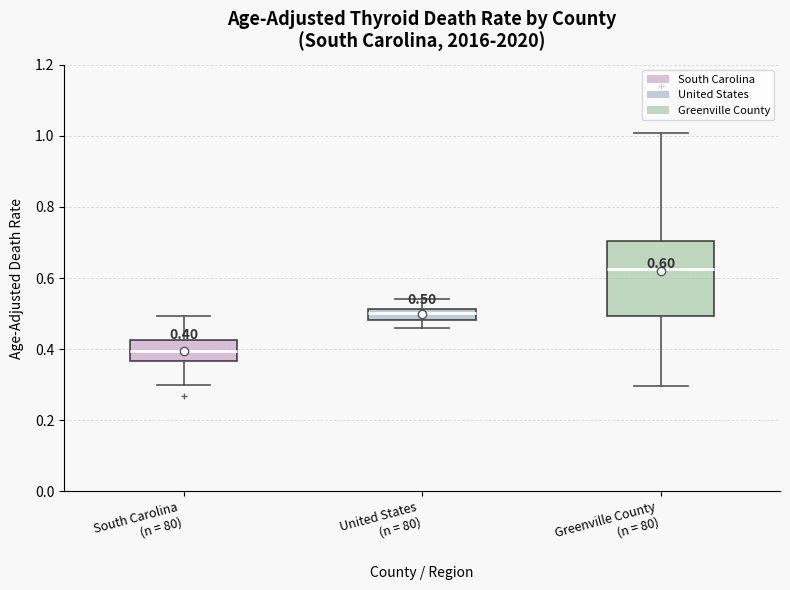

Which box has the lowest median line?

South Carolina (n = 80)